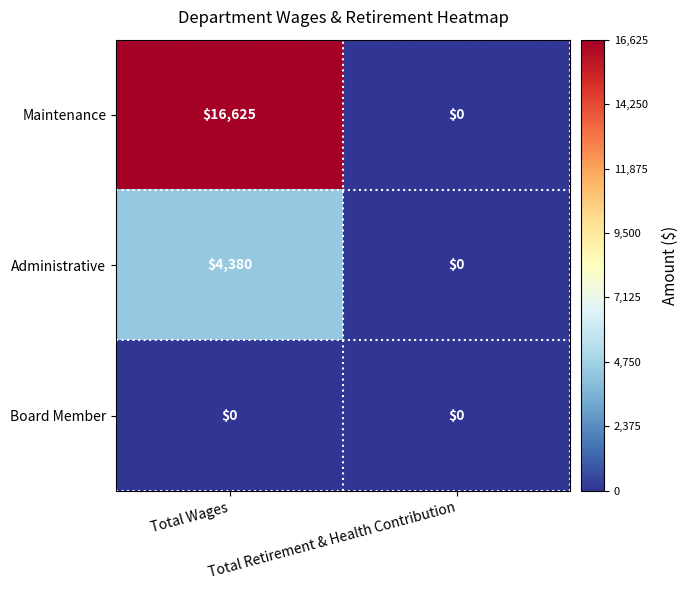

Is it true that Maintenance equals 16625 at Total Wages?

True